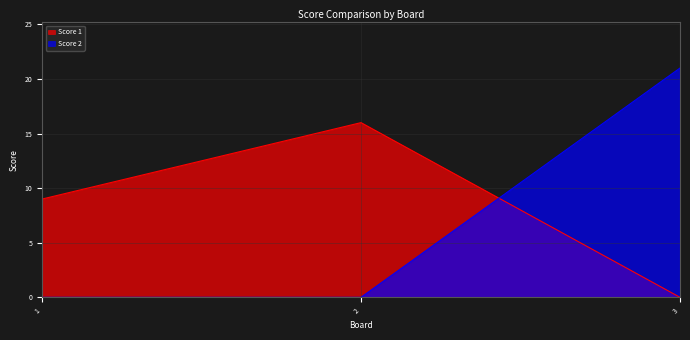

How many data points in Score 1 are above 9?

1